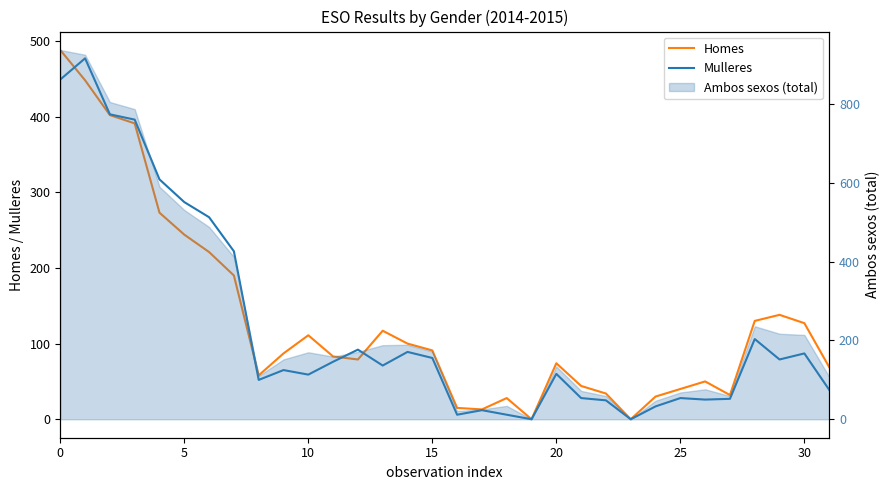

Read the Homes value at 25, to the nearest 50.

50